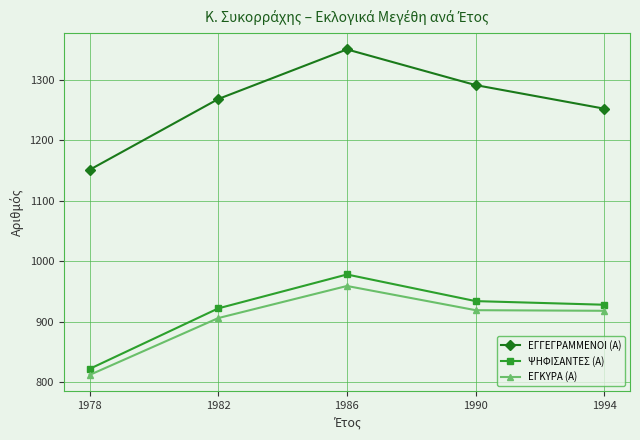

True or false: ΨΗΦΙΣΑΝΤΕΣ (Α) has more than 0 points higher than both neighbors.

True